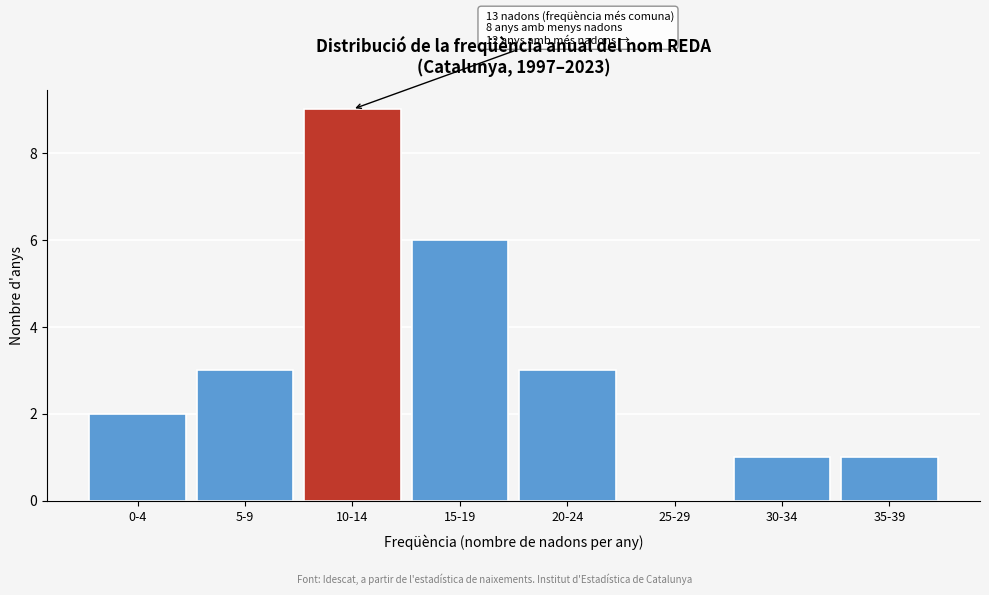

Reading left to right, list all the values displayed in this chart.

0-4=2	5-9=3	10-14=9	15-19=6	20-24=3	25-29=0	30-34=1	35-39=1